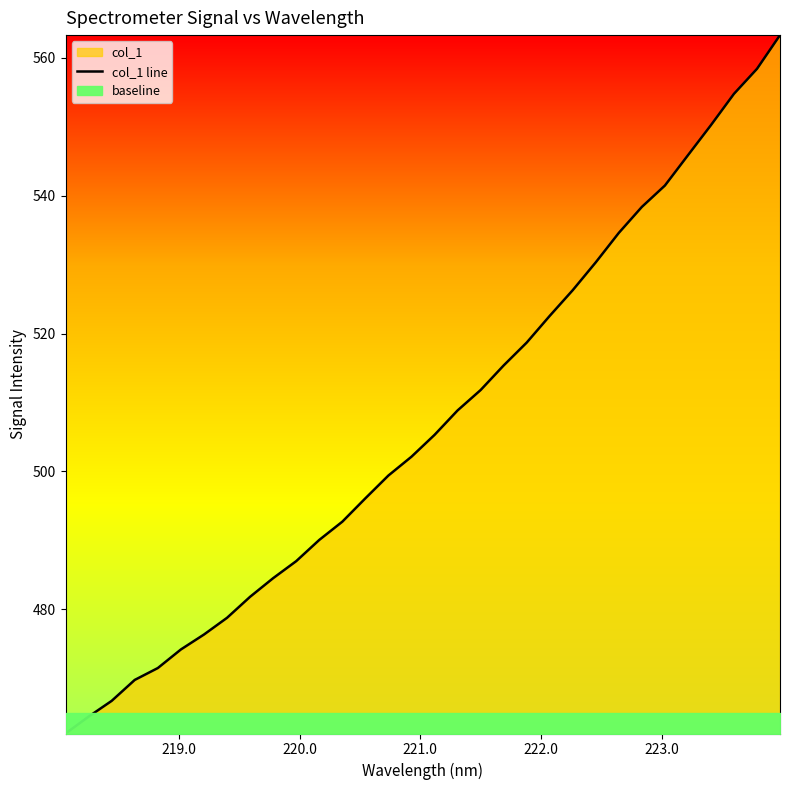

What is the minimum value for col_1 line?

462.0